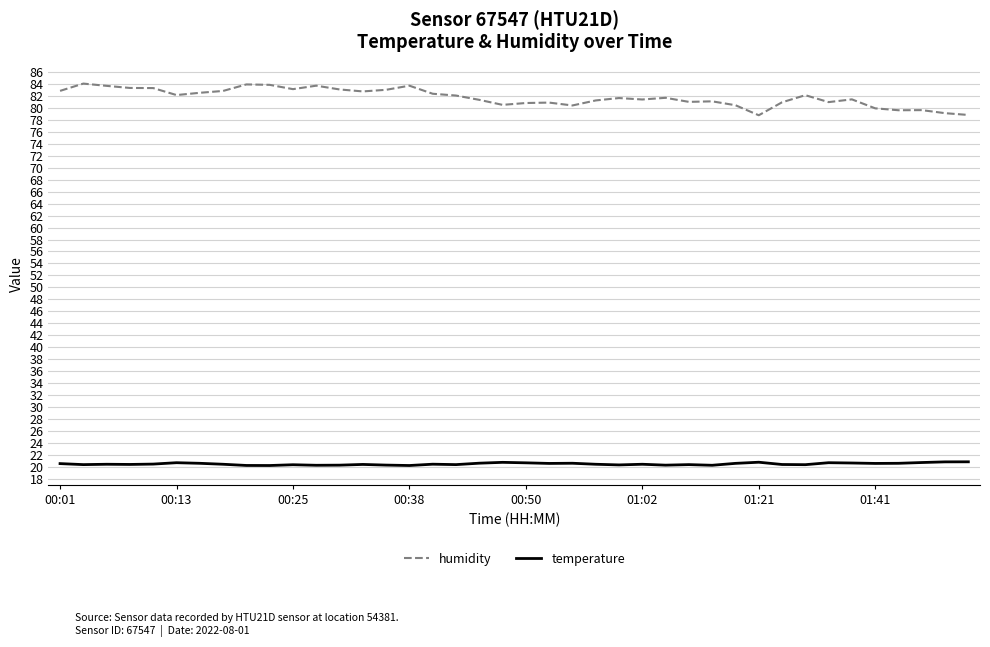

True or false: humidity and temperature intersect in this chart.

False